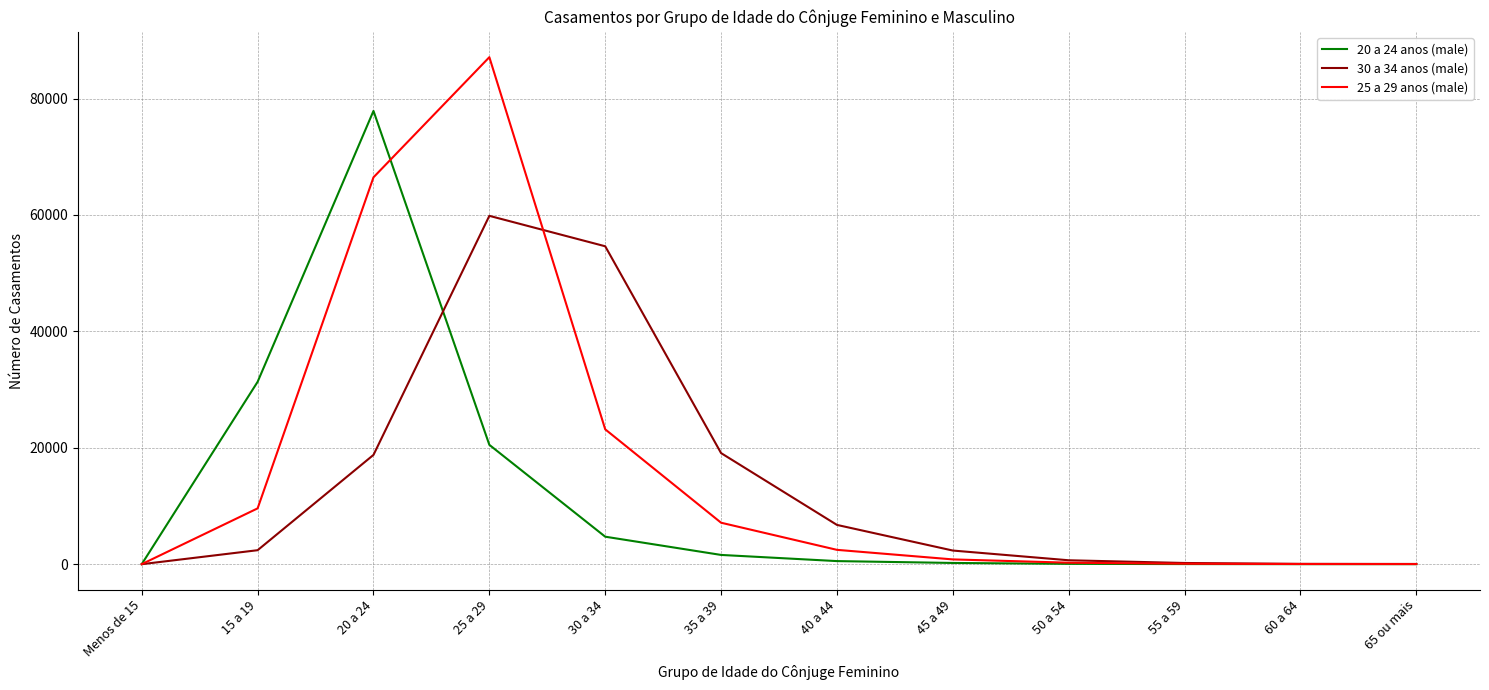

Which series has the largest range (max minus min)?

25 a 29 anos (male)